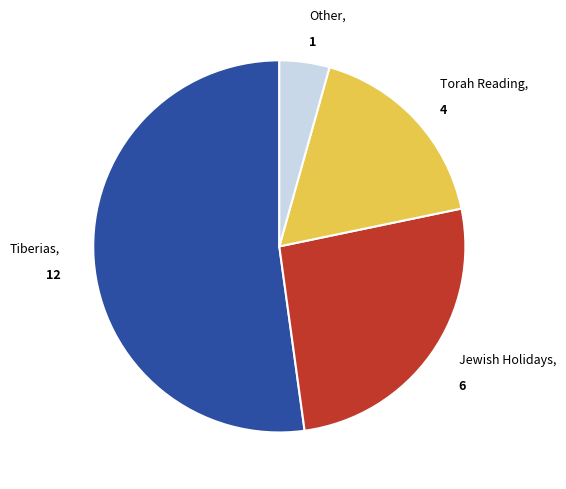

Is there any slice that represents more than half of the pie?

Yes